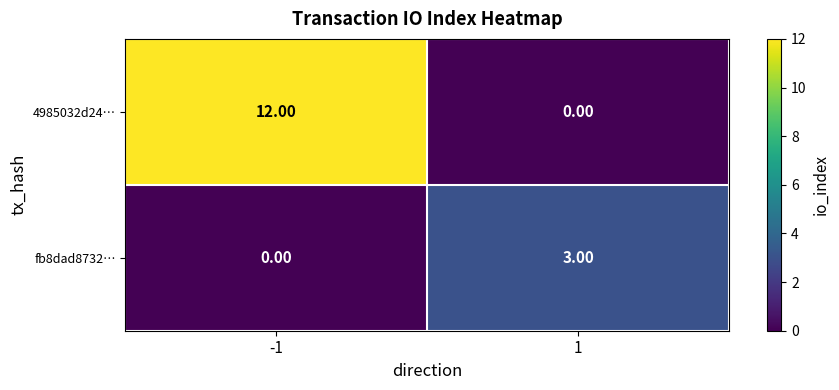

Is the value of fb8dad8732… at -1 greater than the value of 4985032d24… at -1?

No